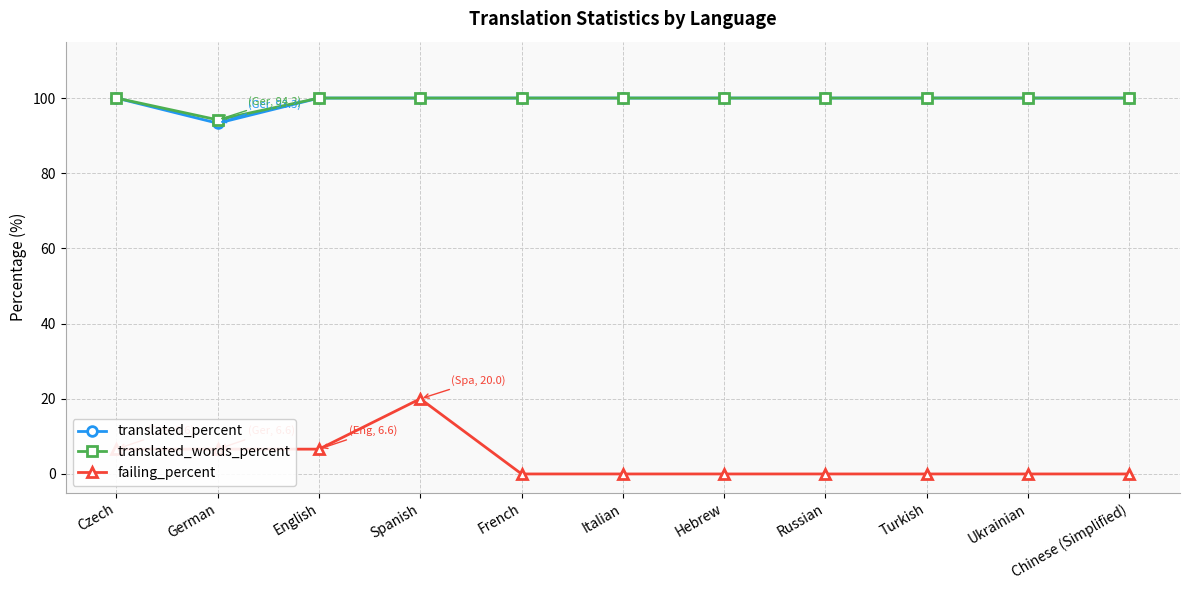

What is the lowest value of the translated_percent series?

93.3